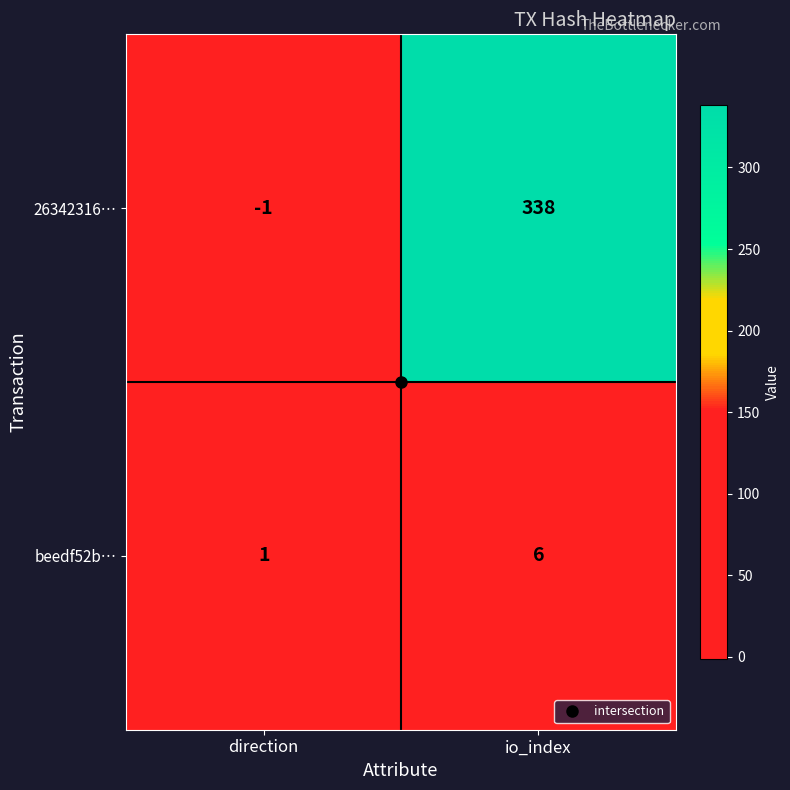

Where is 26342316… nearest to the value 168?

direction